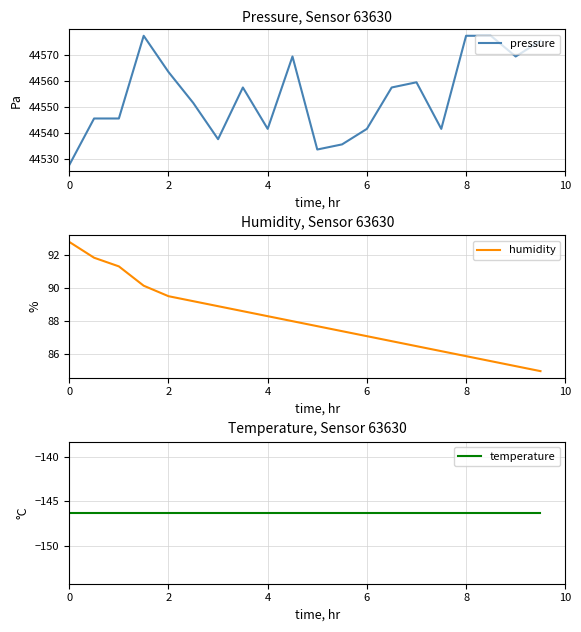

What is the value of the temperature point at the 17th from the left?

-146.3